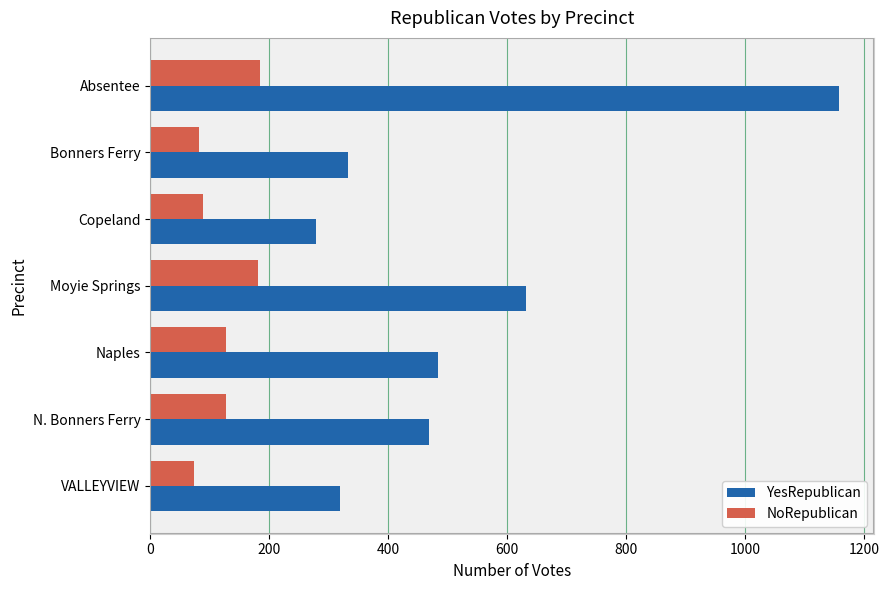

What is the sum of the NoRepublican values at Absentee and Naples?

313